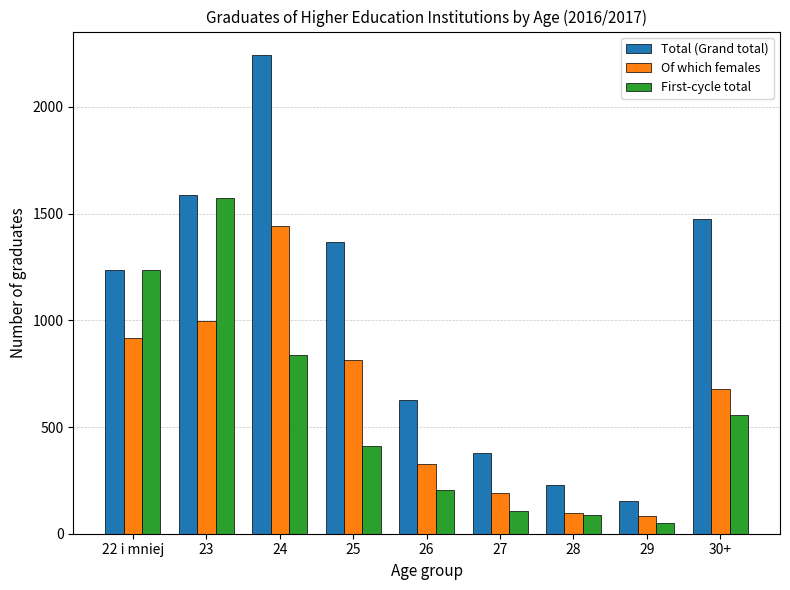

Reading left to right, what are all the values shown in this chart?

Total (Grand total): 1234	1587	2241	1366	625	378	230	153	1476
Of which females: 916	996	1440	814	328	189	98	81	677
First-cycle total: 1234	1575	839	411	206	108	87	51	555